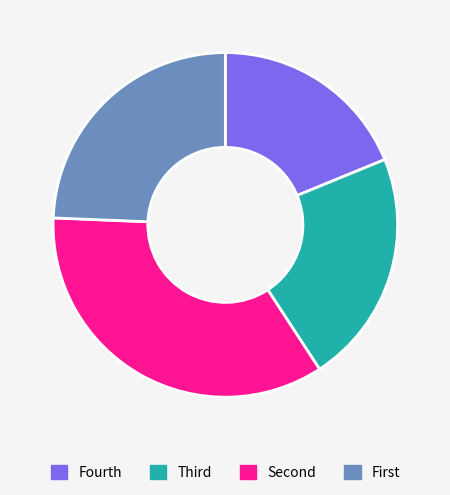

Rank the categories by value from highest to lowest.

Second, First, Third, Fourth